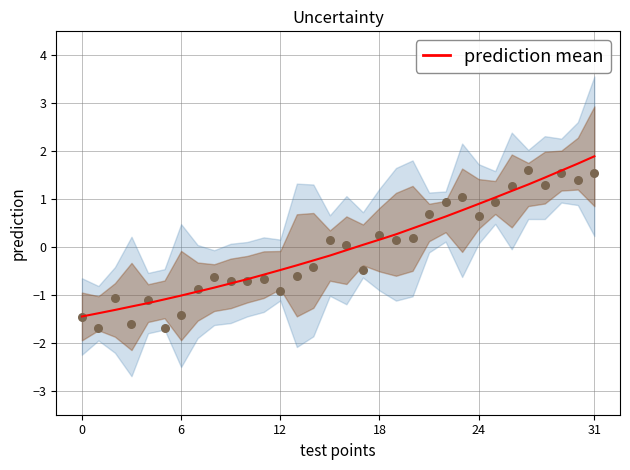

What is the change in value from 16 to 22?

+0.7